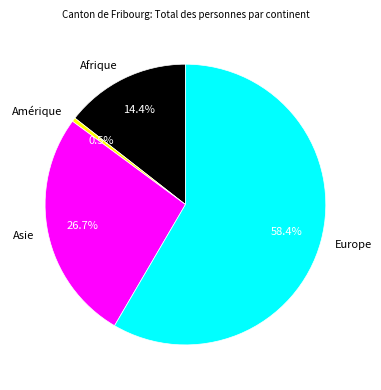

Do Europe and Asie together represent more than half of the pie?

Yes